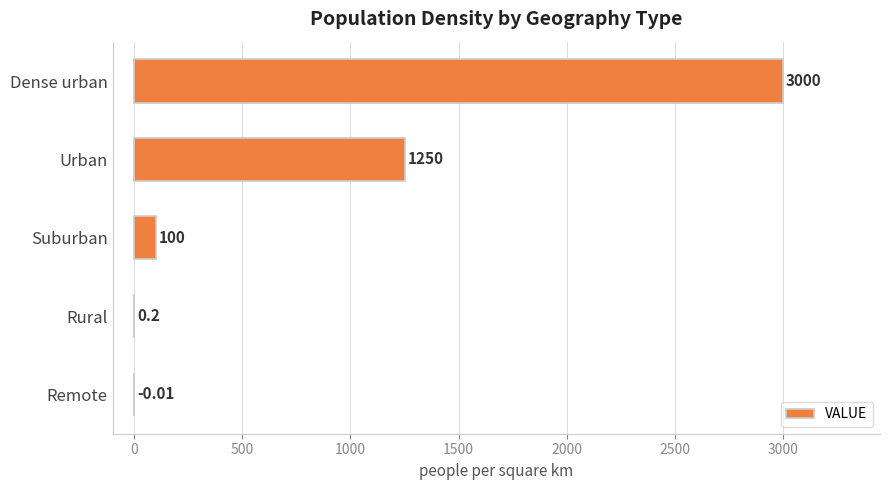

What is the average value?

870.0